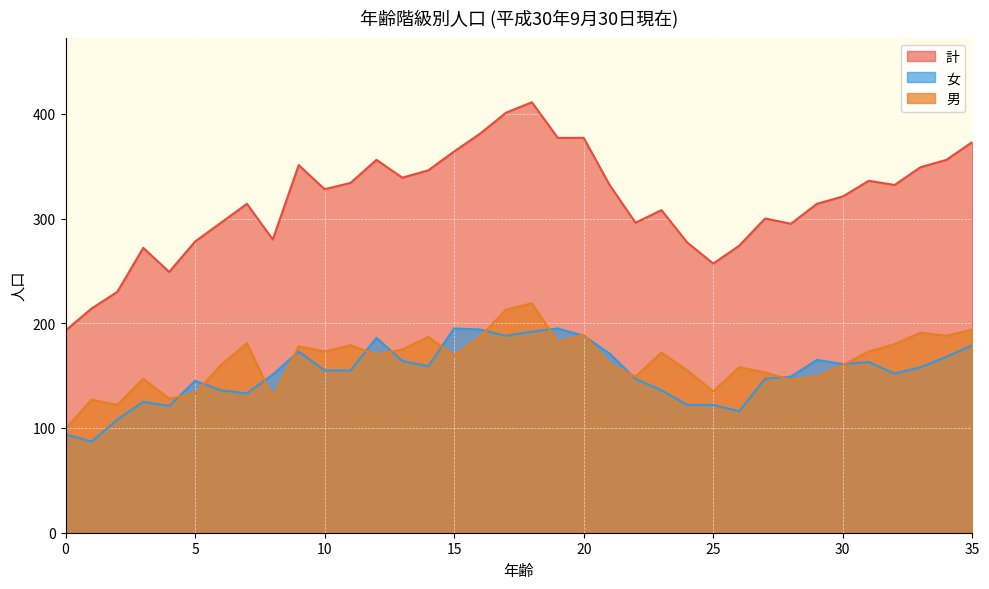

What is the sum of the 計 values at 18 and 11?

745